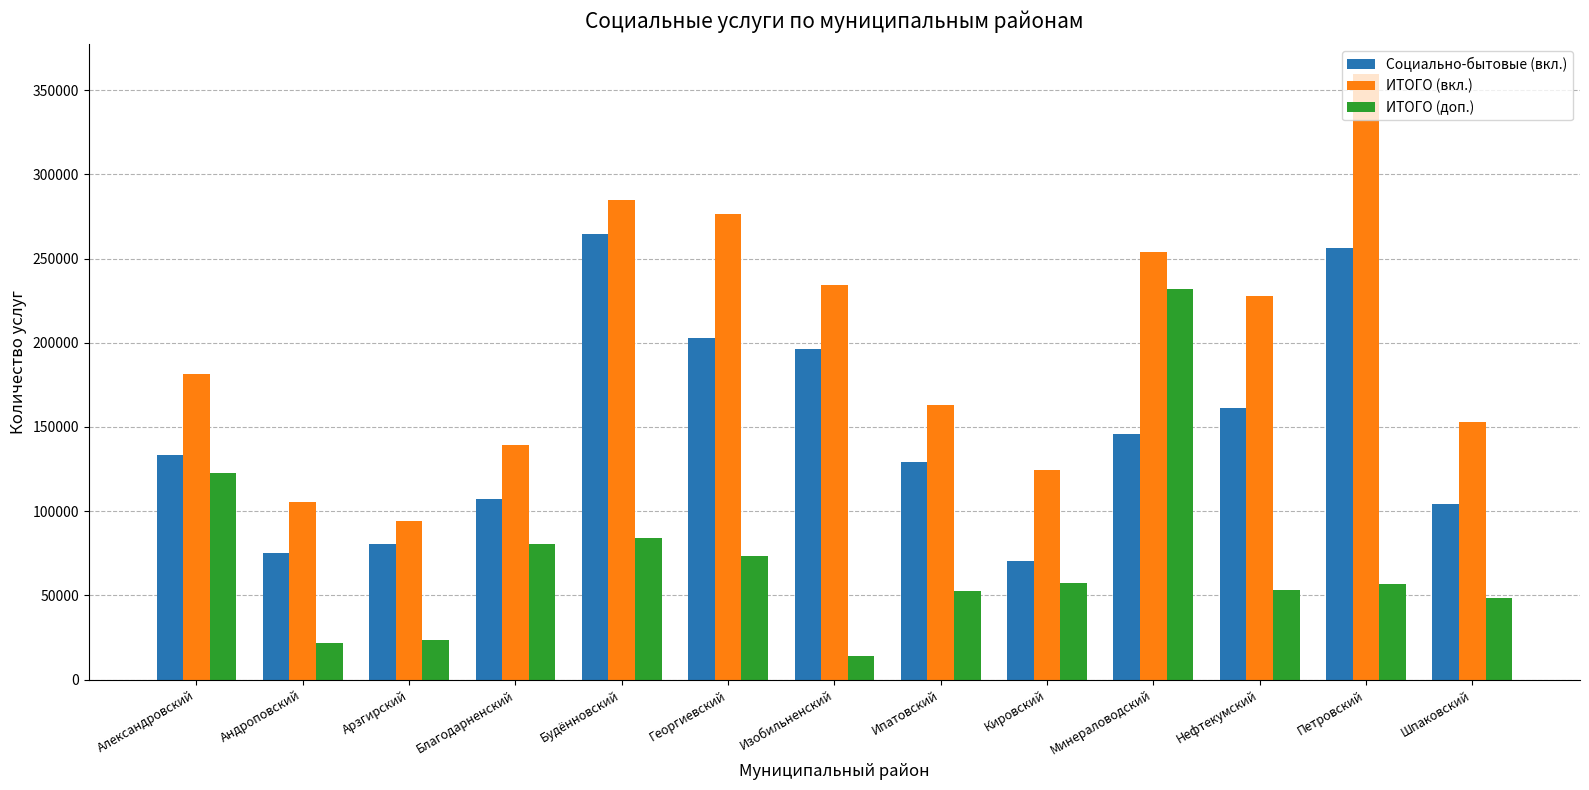

How many categories are shown in the chart?

13